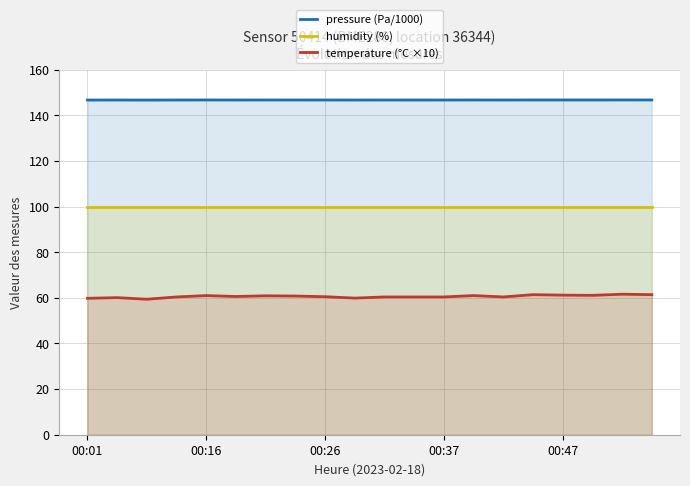

What is the value of the pressure (Pa/1000) point at the 3rd from the left?

146.7